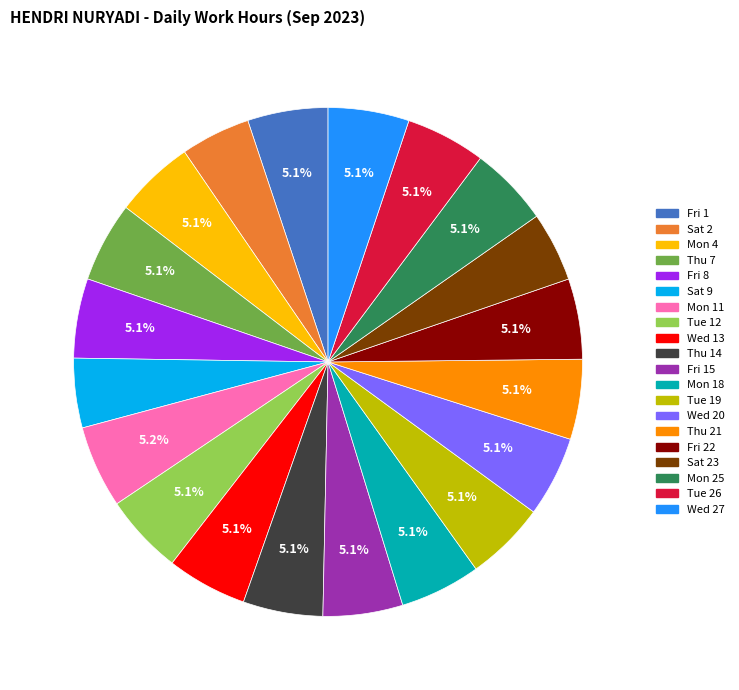

Is there a majority slice in this chart?

No